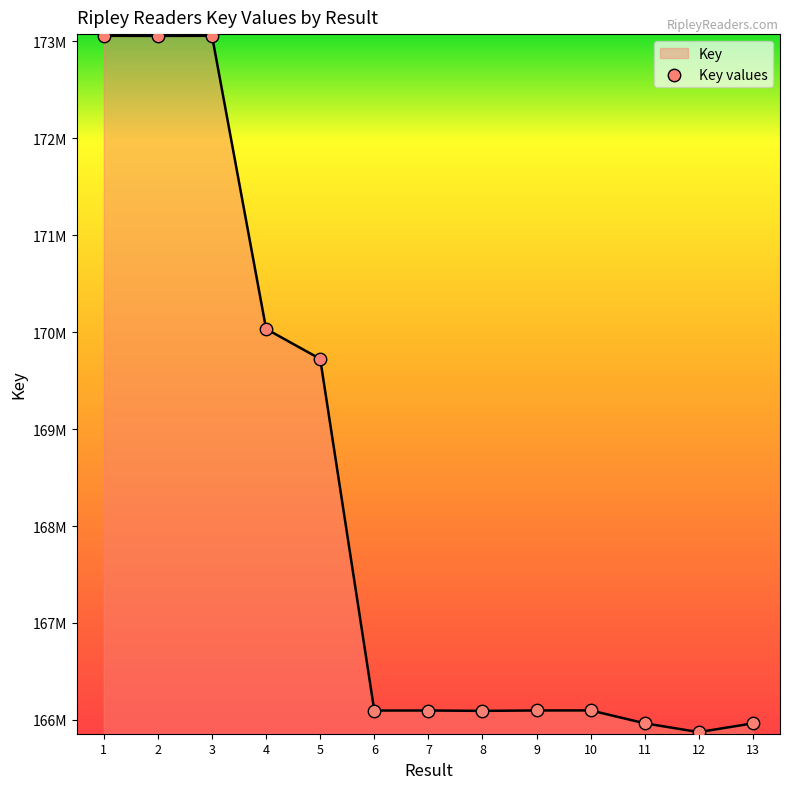

Which has a higher value, 11 or 10?

10